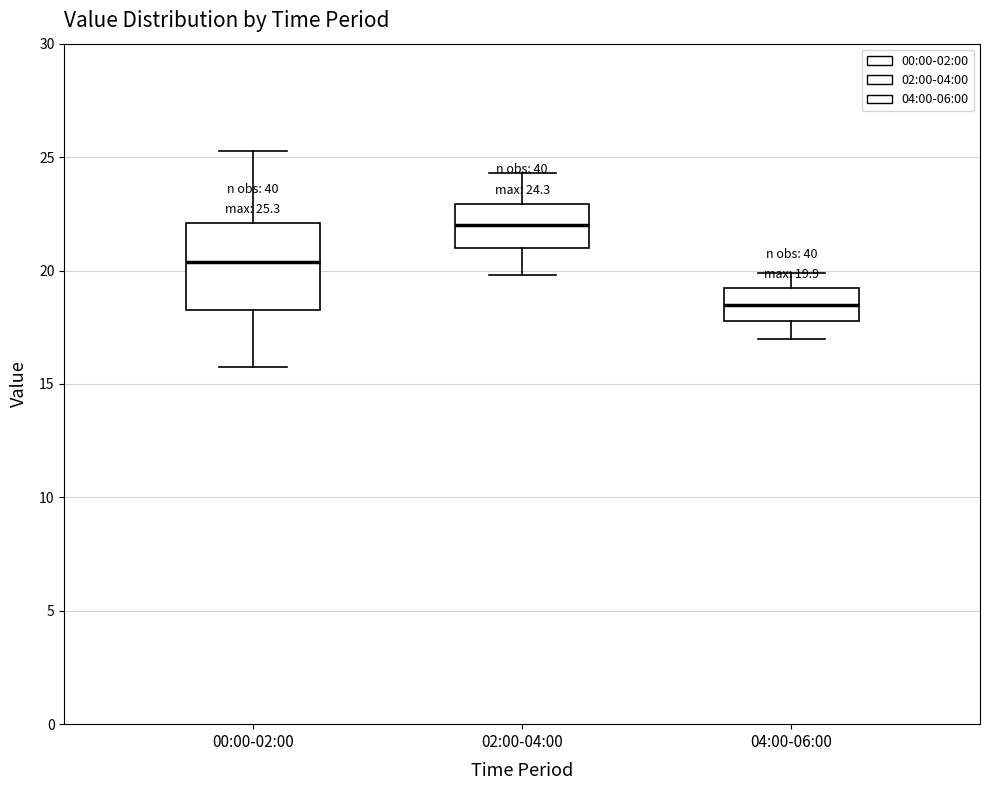

Comparing the boxes themselves (not the whiskers), which one is the tallest?

00:00-02:00